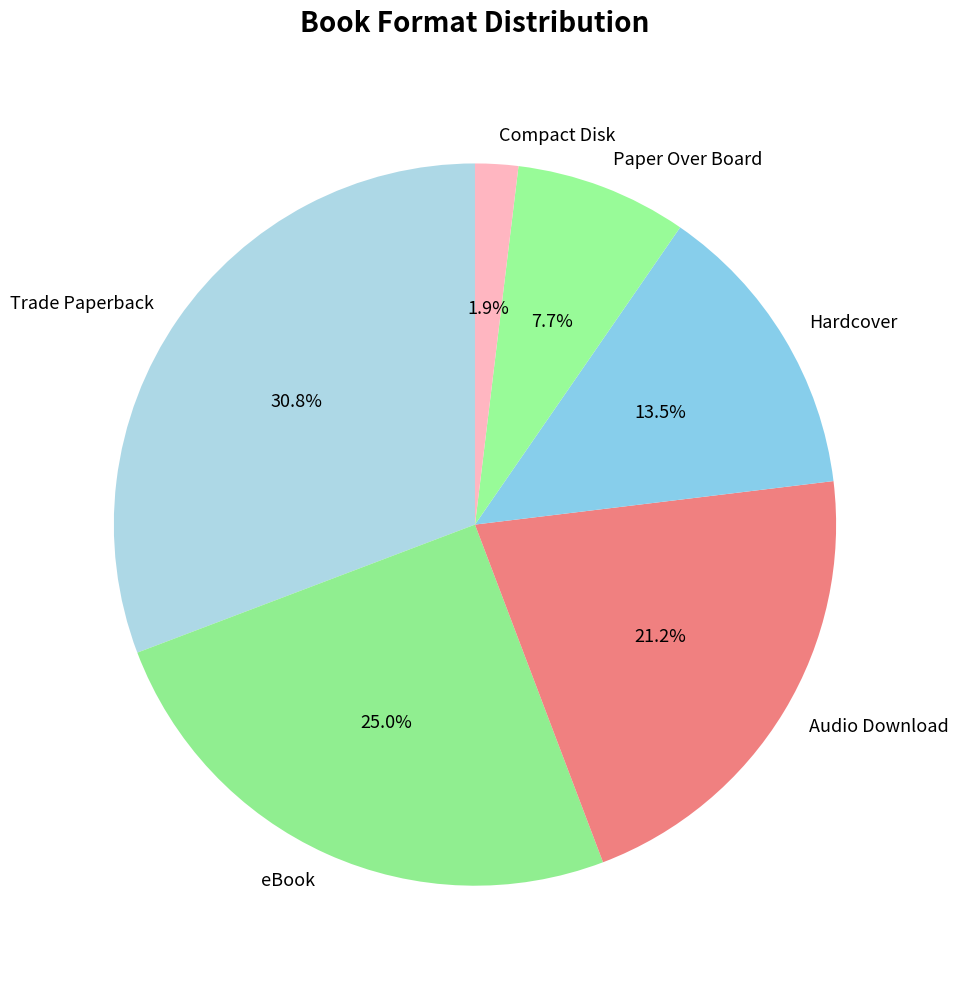

What is the ratio of the value at Audio Download to the value at Hardcover?

1.6